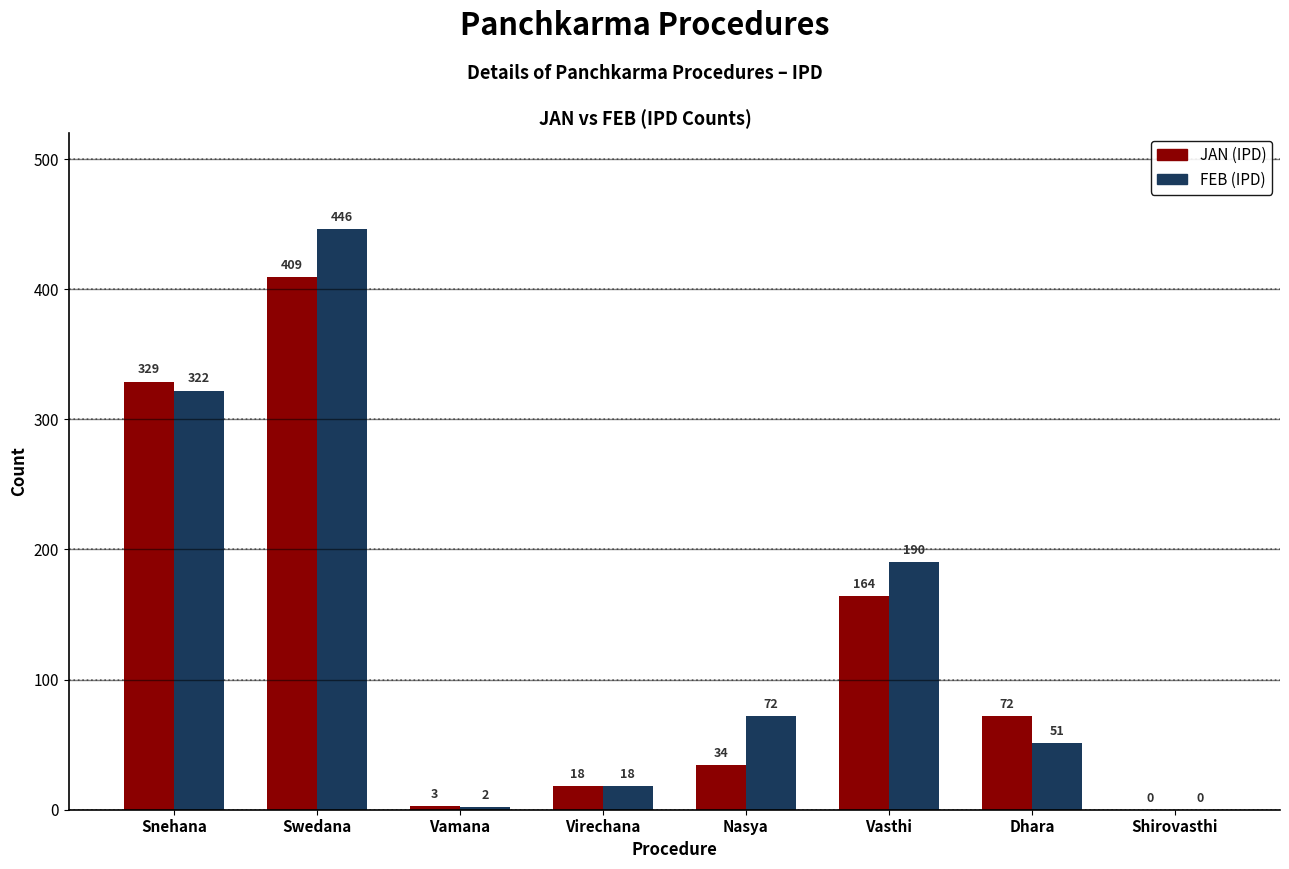

Which series changed the most between Swedana and Shirovasthi?

FEB (IPD)